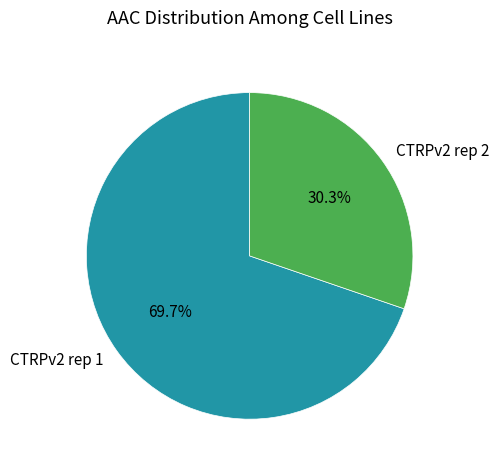

To the nearest percent, what is the difference between the CTRPv2 rep 2 and CTRPv2 rep 1 slice percentages?

39%